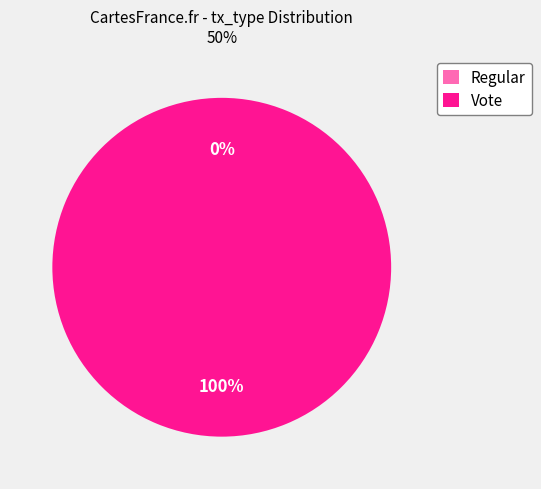

Which slice is the smallest?

Regular